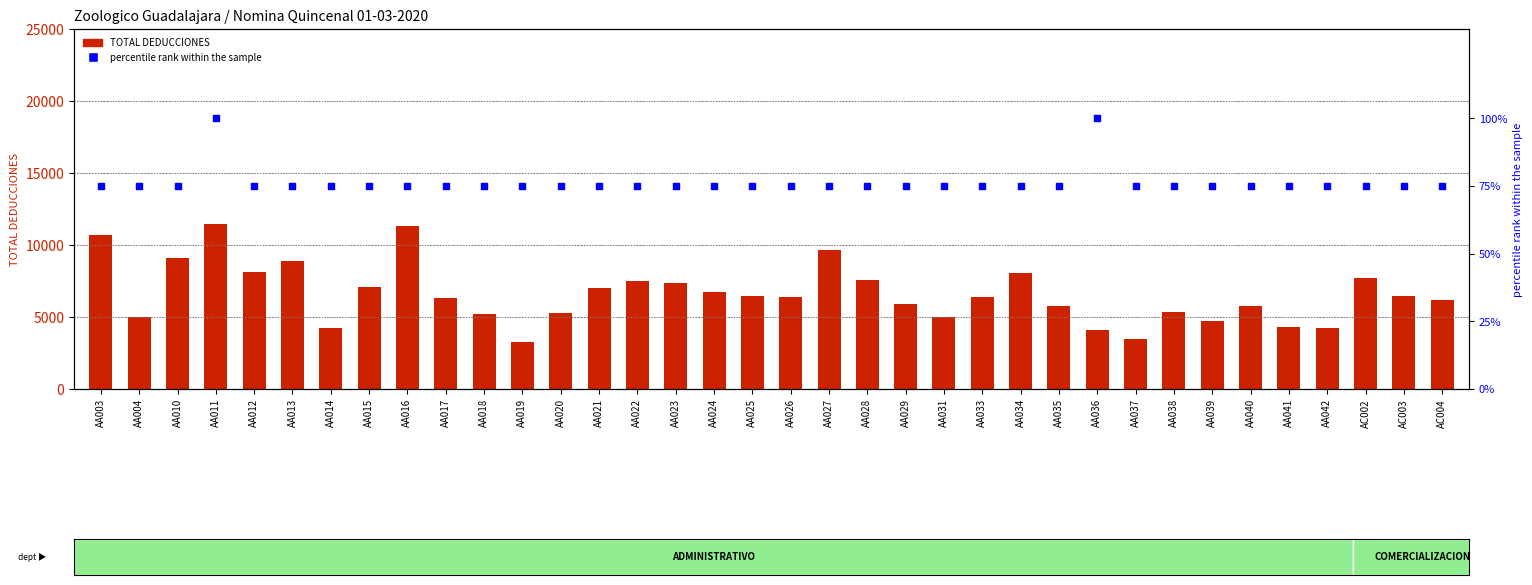

What is the total value across all series at AA013?

8938.3